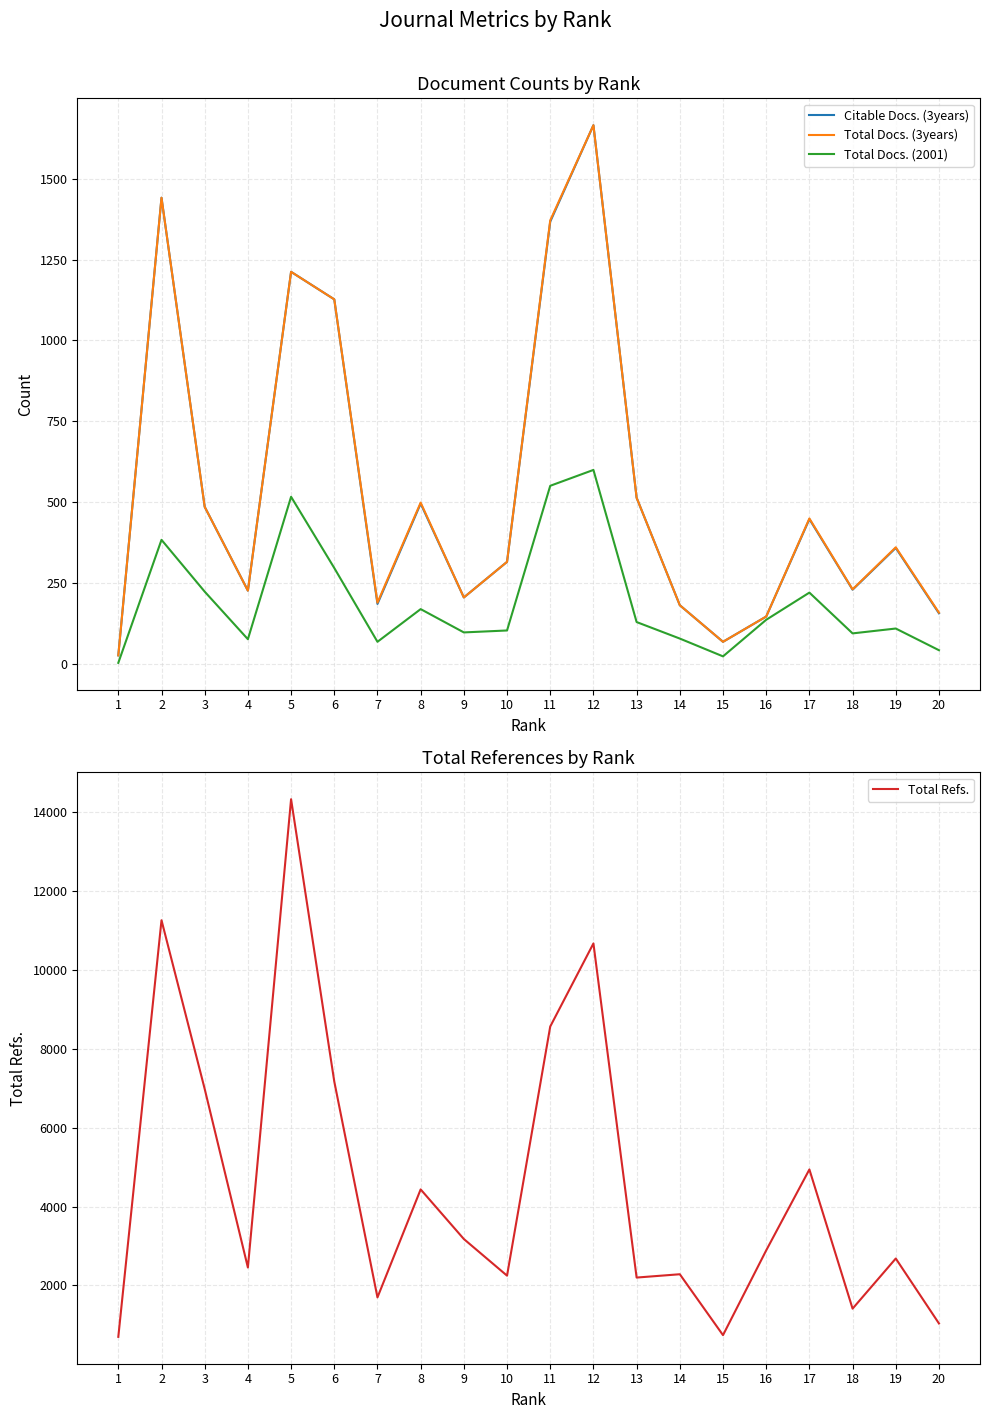

The value of Total Docs. (2001) at 4 is 77. True or false?

True